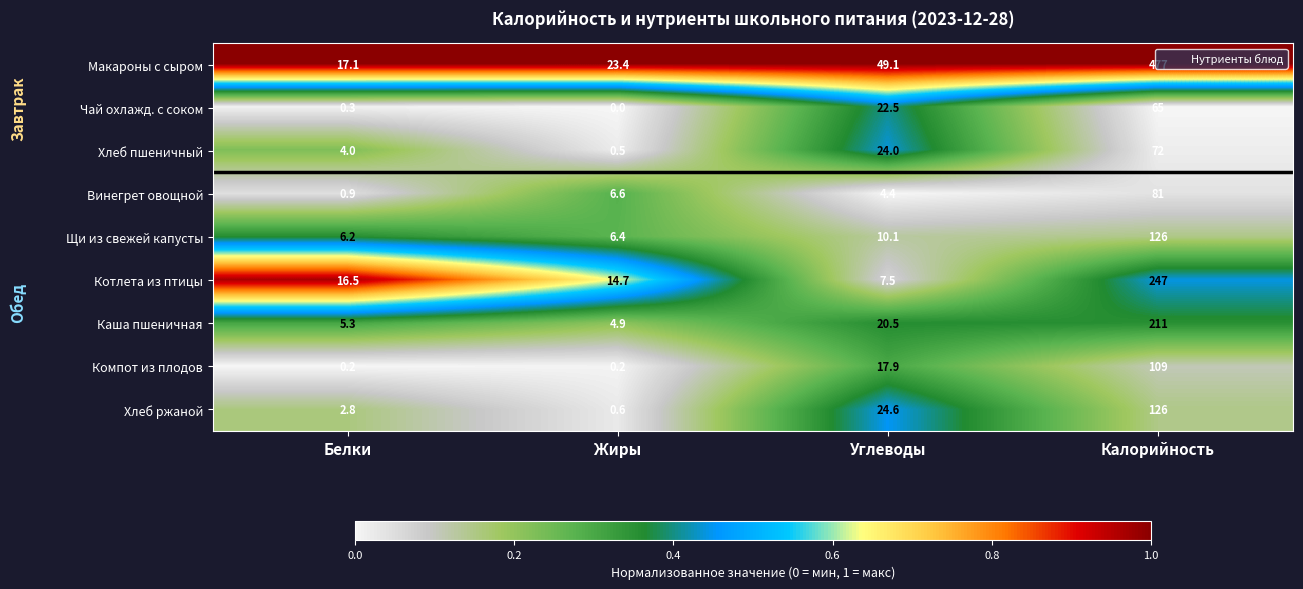

List the labels in order of Каша пшеничная value, largest first.

Калорийность, Углеводы, Белки, Жиры